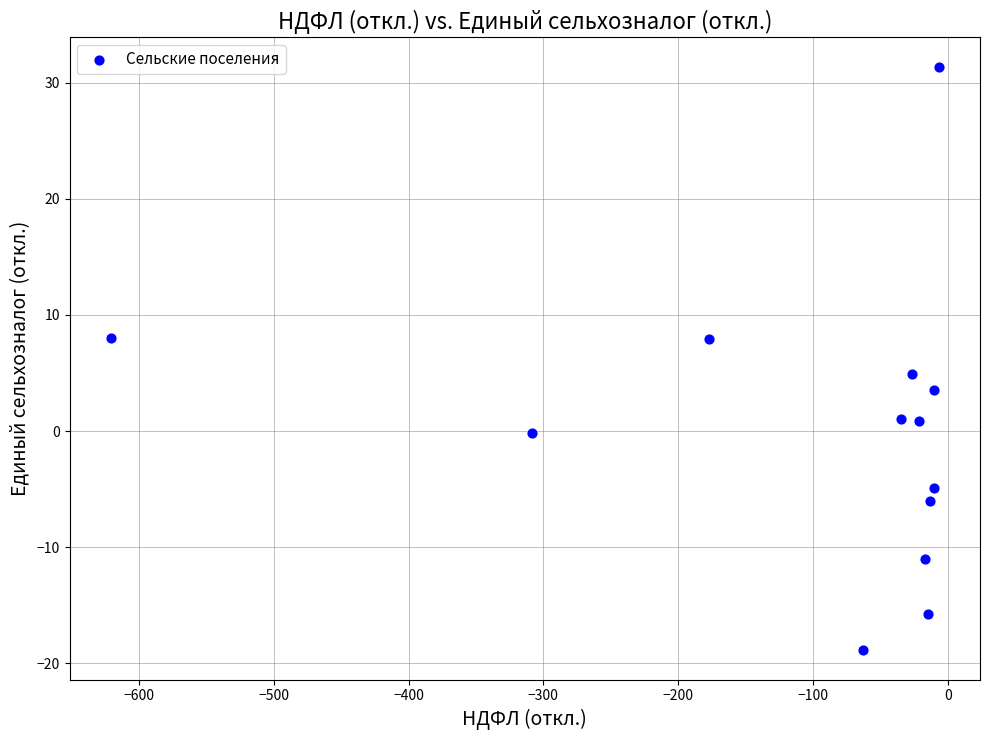

What is the range of X values (max minus min)?

614.0